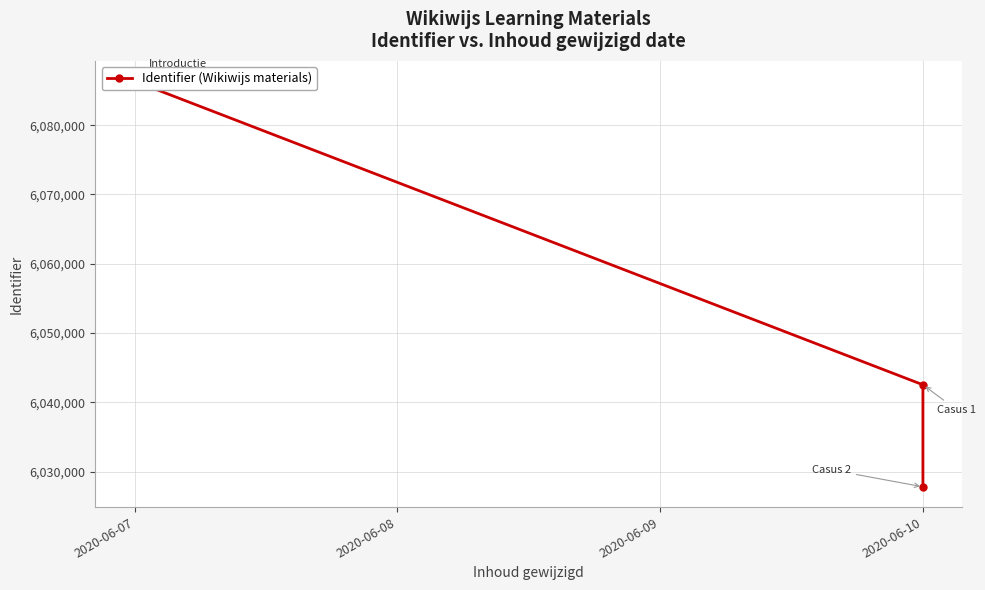

Which label corresponds to the largest value in the chart?

2020-06-07